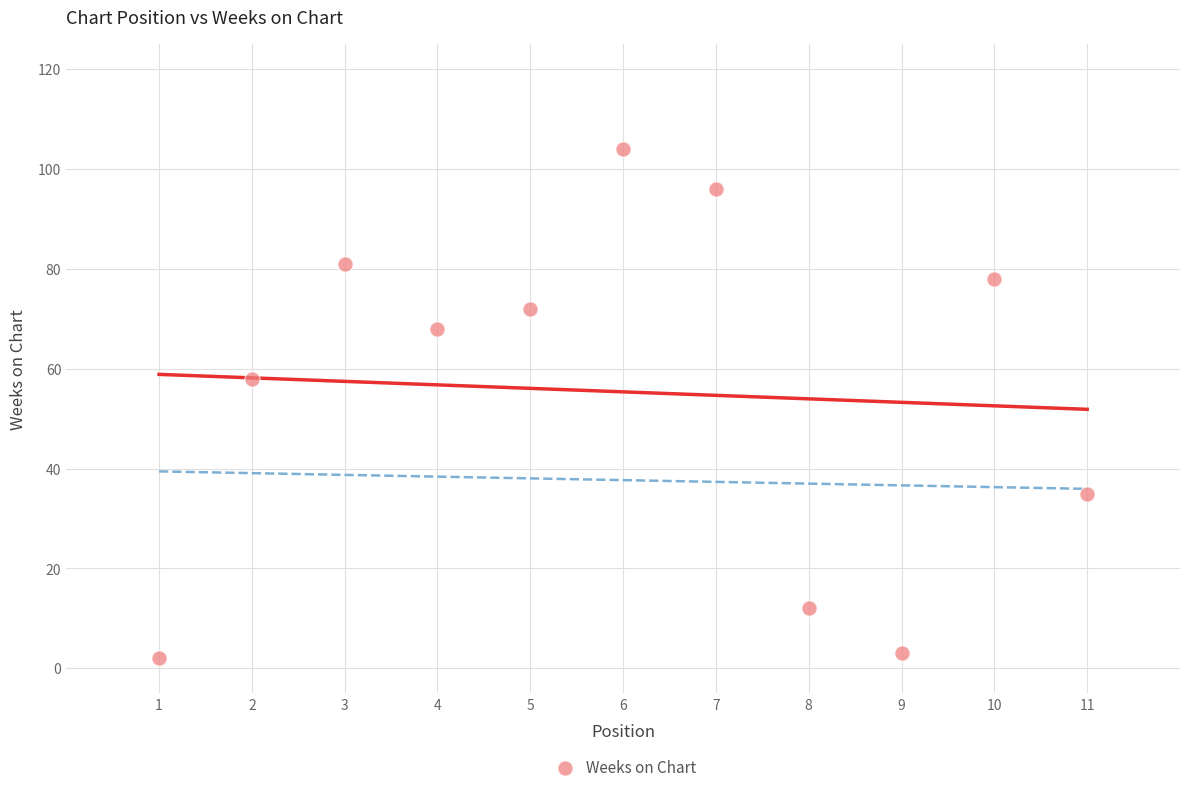

What Y value in the scatter plot is closest to 53?

58